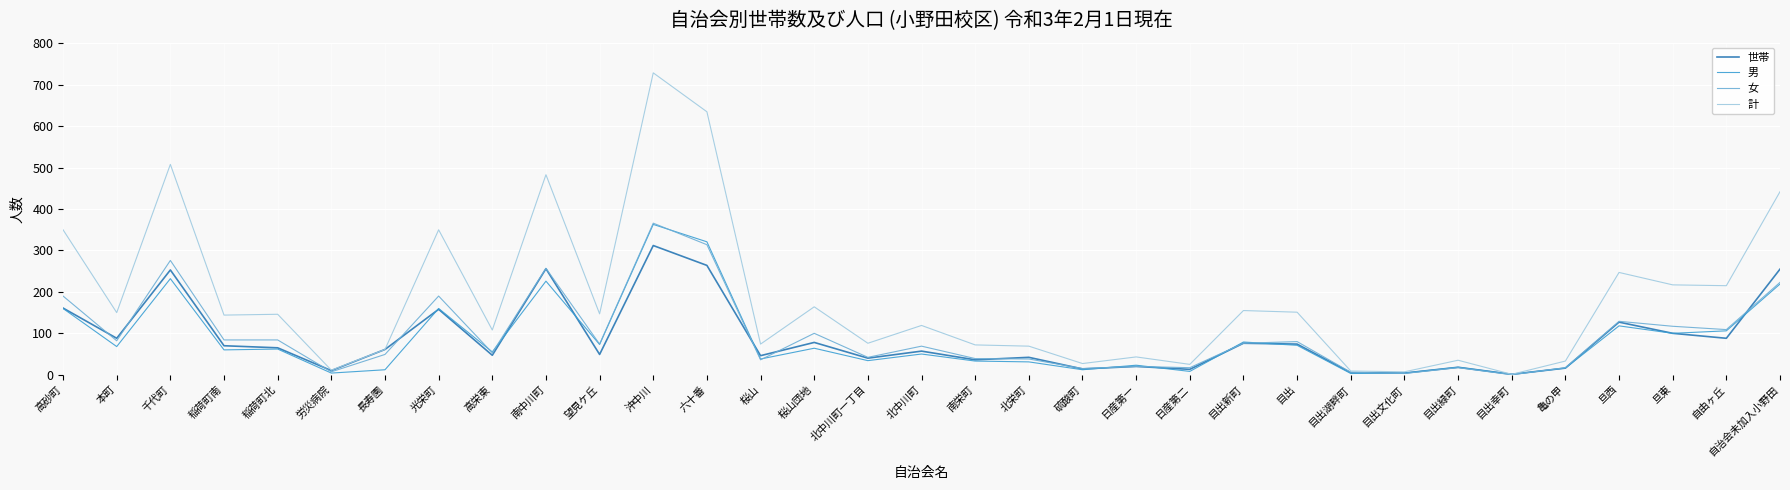

At which category does 男 reach its first local valley?

本町